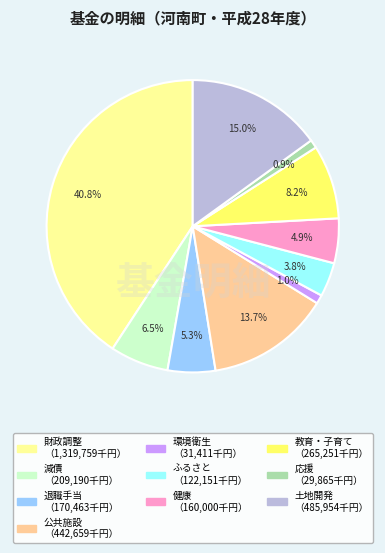

Does any single category account for the majority?

No